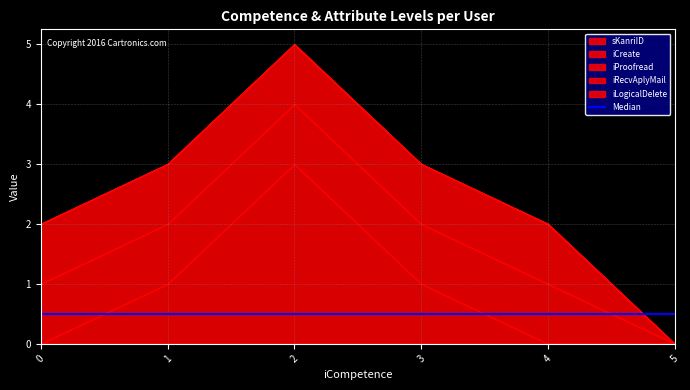

Which series has the largest range (max minus min)?

sKanriID